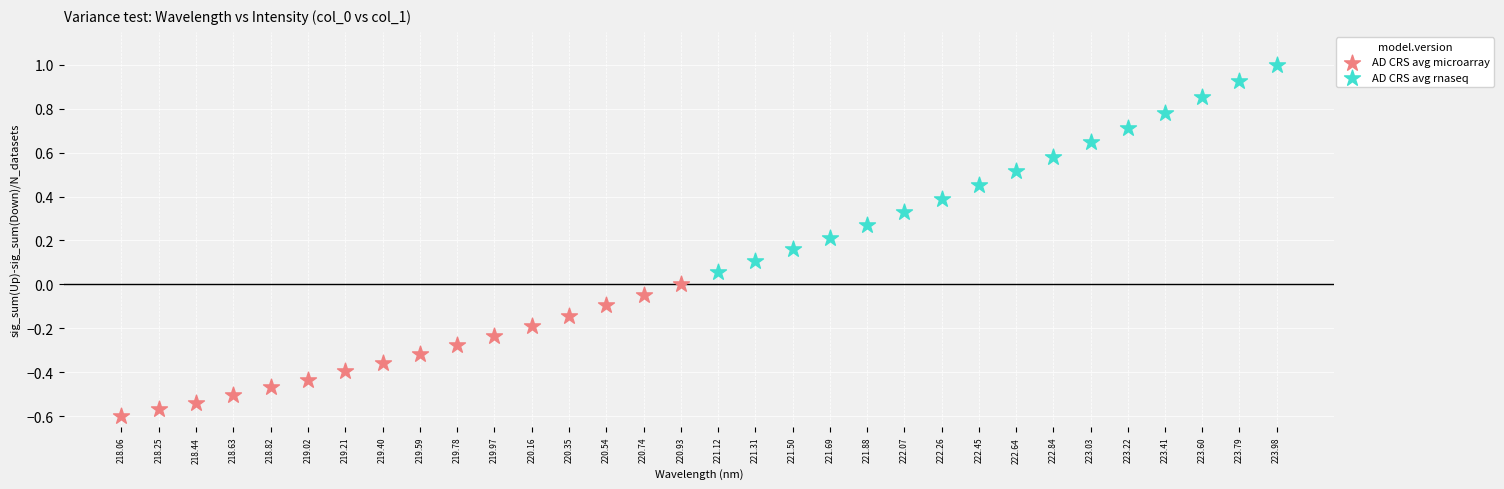

Which series has the widest spread of Y values?

AD CRS avg rnaseq